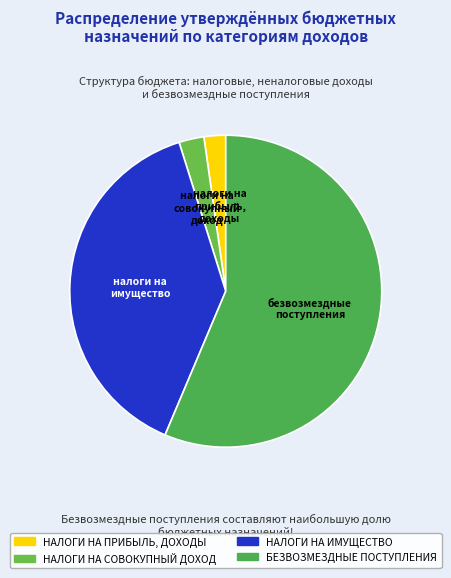

What is the largest slice in the pie chart?

БЕЗВОЗМЕЗДНЫЕ ПОСТУПЛЕНИЯ